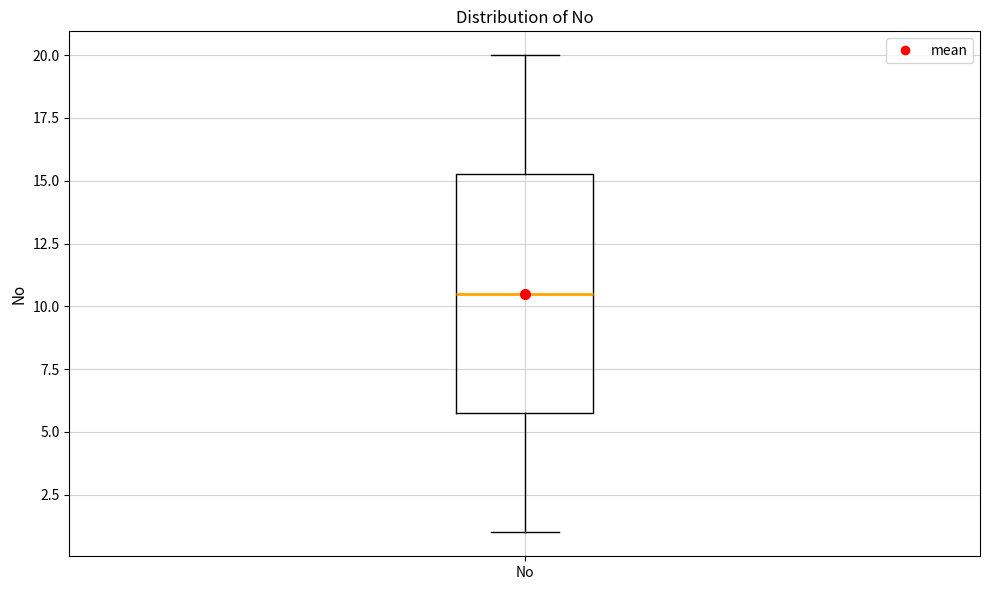

Where does the upper whisker of the box for No end on the y-axis? The values are not printed on the chart, so give them approximately, as read against the axis.

20.0